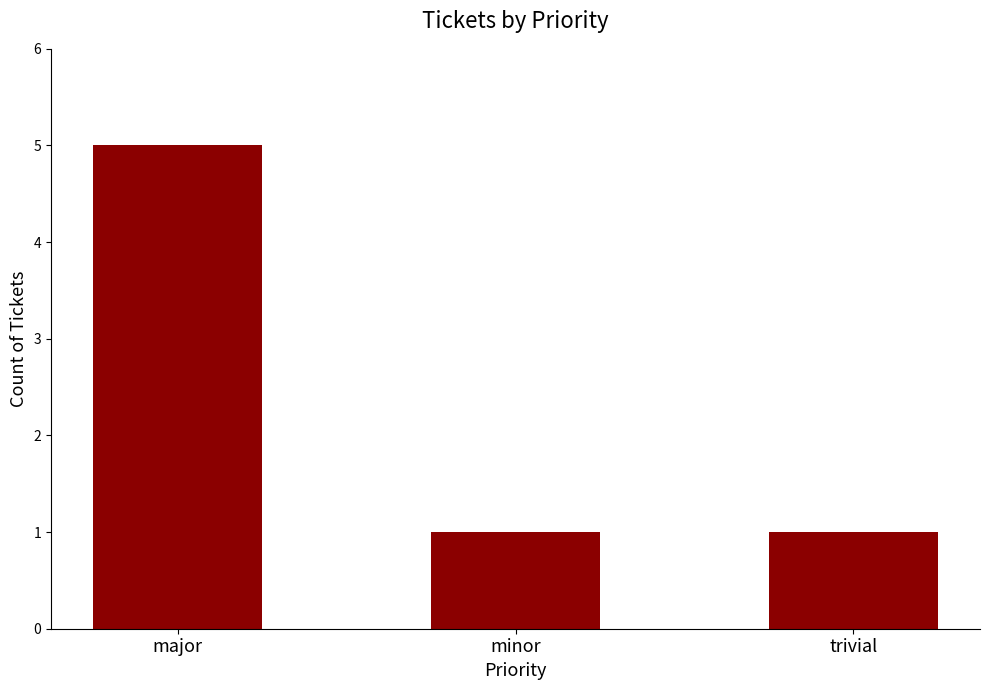

The value at major is 7. True or false?

False